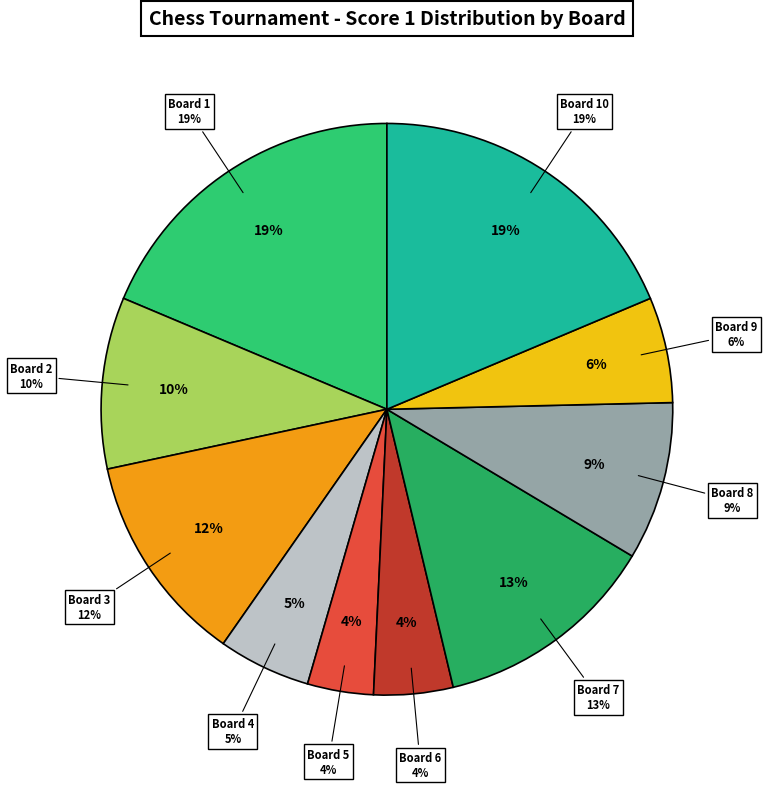

True or false: Board 6 accounts for 4% of the total.

True